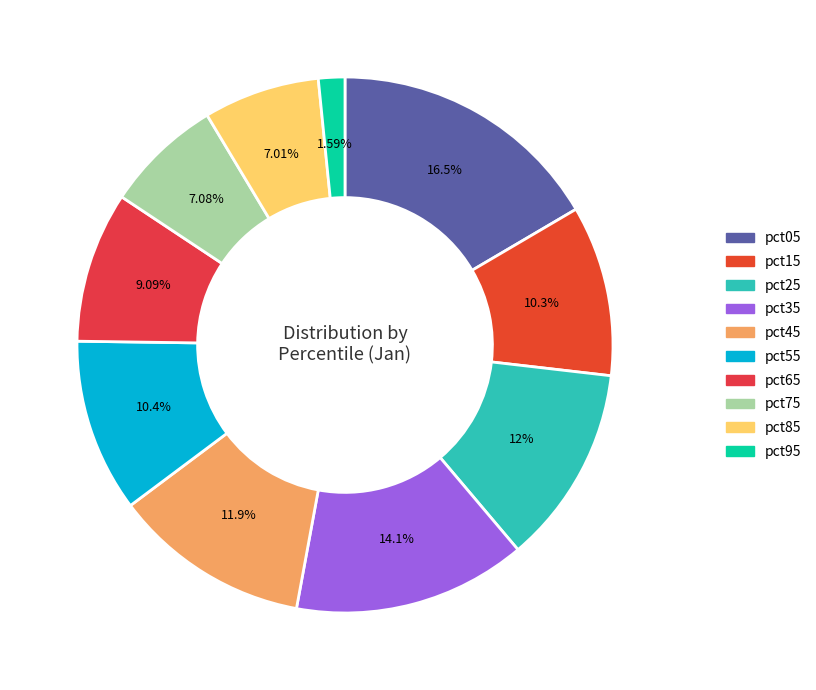

To the nearest percent, what is the average slice percentage?

10%